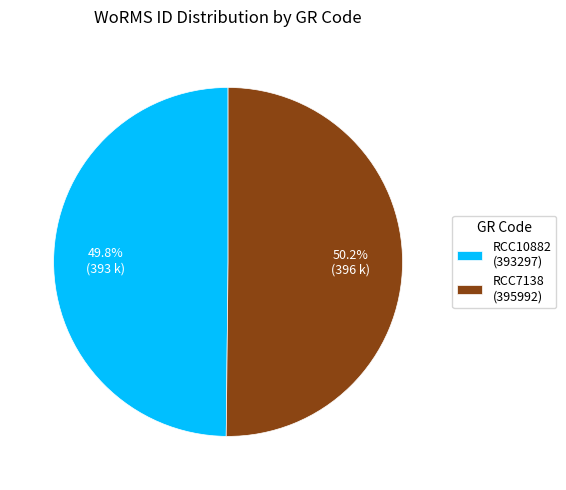

To the nearest percent, what portion does RCC10882 represent?

50%